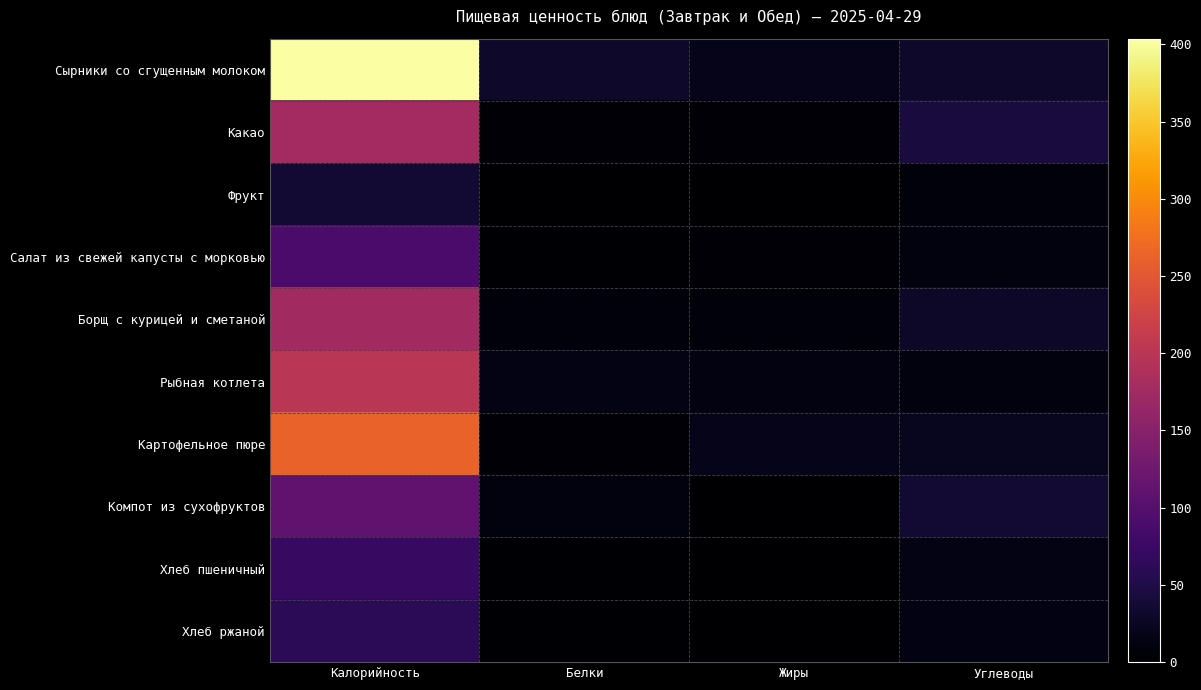

Reading left to right, what are all the values shown in this chart?

Сырники со сгущенным молоком: Калорийность=403.6	Белки=30.3	Жиры=17.8	Углеводы=30.6
Какао: Калорийность=177.6	Белки=4.6	Жиры=4.0	Углеводы=43.8
Фрукт: Калорийность=35.0	Белки=0.8	Жиры=0.2	Углеводы=7.5
Салат из свежей капусты с морковью: Калорийность=89.4	Белки=2.1	Жиры=4.5	Углеводы=10.3
Борщ с курицей и сметаной: Калорийность=175.1	Белки=8.1	Жиры=7.5	Углеводы=28.7
Рыбная котлета: Калорийность=201.6	Белки=15.0	Жиры=12.0	Углеводы=10.4
Картофельное пюре: Калорийность=262.7	Белки=3.4	Жиры=18.3	Углеводы=22.5
Компот из сухофруктов: Калорийность=110.0	Белки=10.0	Жиры=0.1	Углеводы=35.2
Хлеб пшеничный: Калорийность=71.0	Белки=2.3	Жиры=0.2	Углеводы=15.1
Хлеб ржаной: Калорийность=61.2	Белки=2.0	Жиры=0.3	Углеводы=12.7